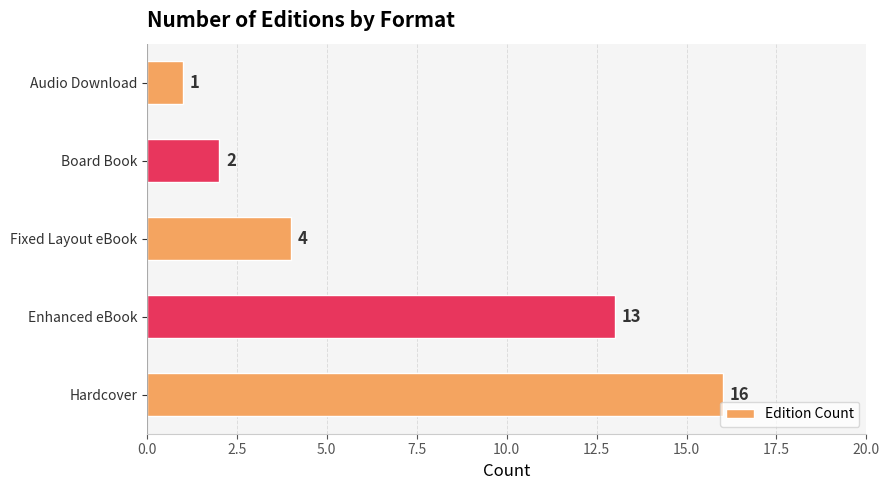

Reading bottom to top, list all the values displayed in this chart.

16	13	4	2	1